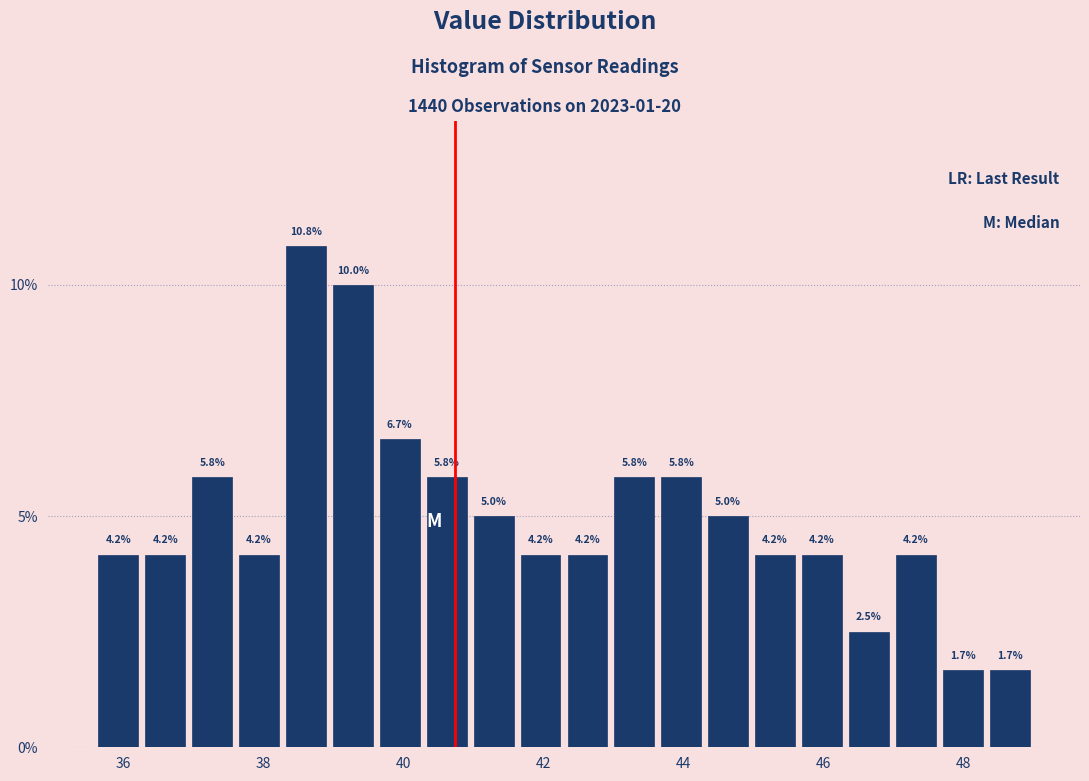

Read against the x-axis, roughly where is the centre of the tallest bar?

38.6